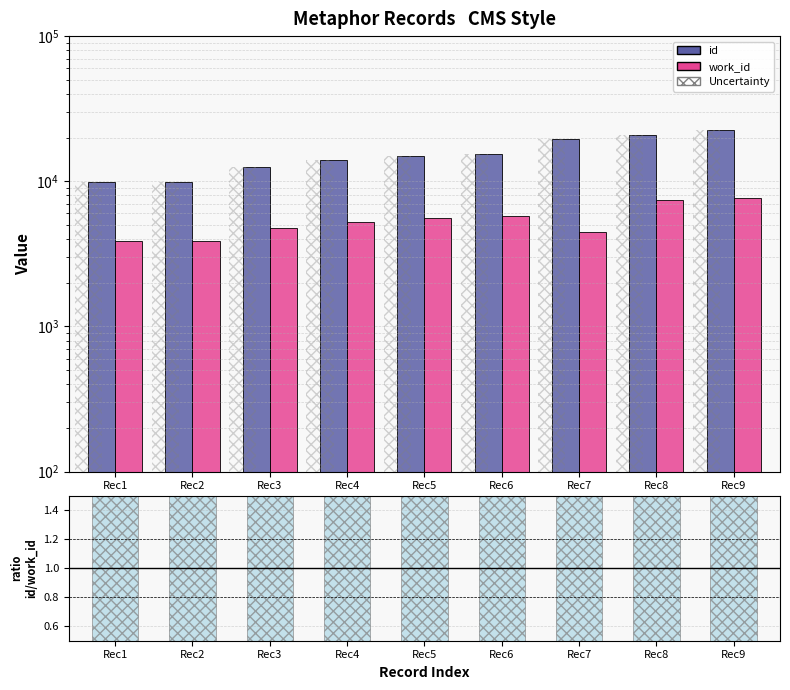

What is the sum of all id values?

139901.0